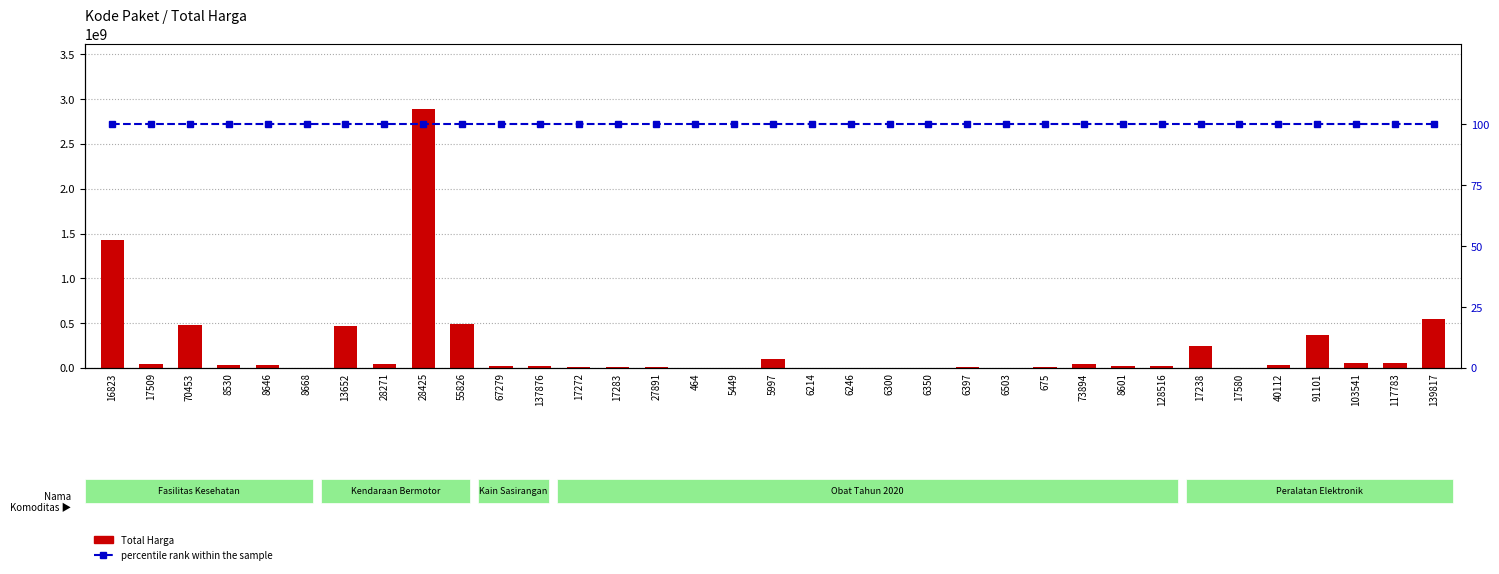

Reading left to right, transcribe all the data shown in this chart.

Total Harga: 1425867900	49730040	477600000	34000000	32441200	577875	464002100	39440000	2892122000	493000000	19175000	18900000	9180000	15513960	7401240	333600	78000	98772570	2772000	265000	4672200	182000	8742500	5129000	12453900	43859200	23653000	27412000	250350000	4350000	34292000	373404000	56152800	51601000	541071000
percentile rank within the sample: 100	100	100	100	100	100	100	100	100	100	100	100	100	100	100	100	100	100	100	100	100	100	100	100	100	100	100	100	100	100	100	100	100	100	100